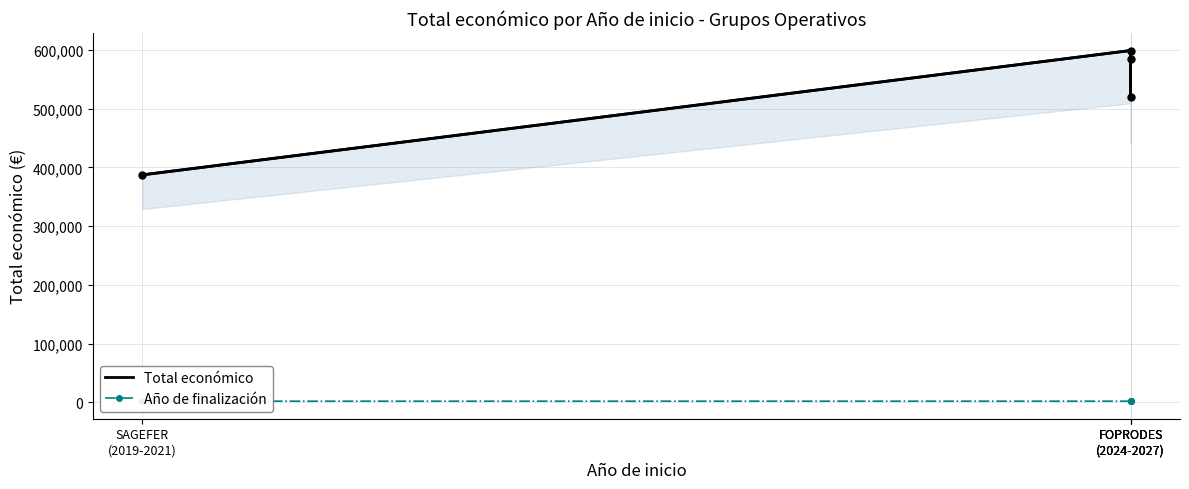

Where is Total económico nearest to the value 493318?

FOPRODES
(2024-2027)